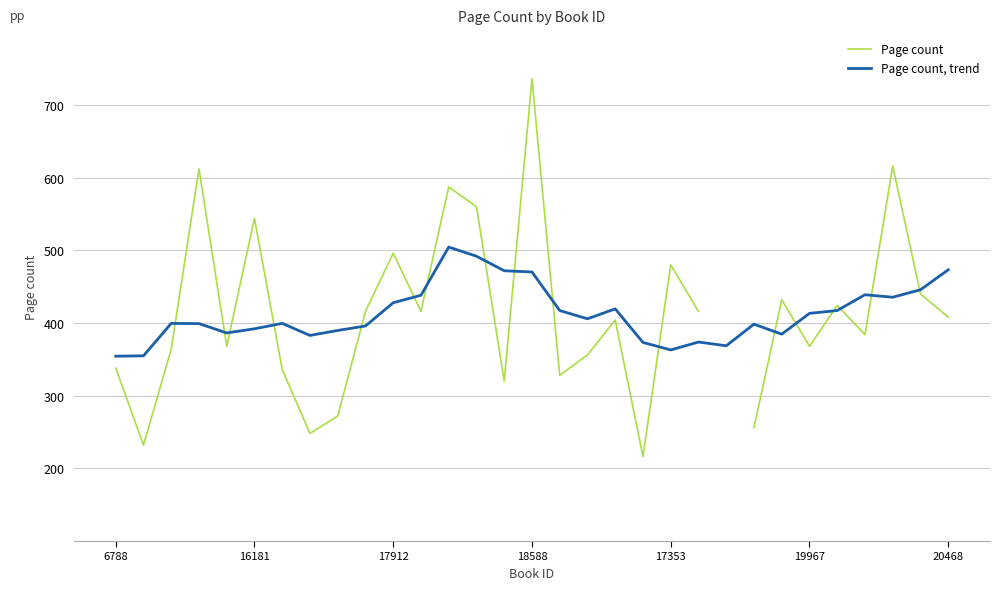

What is the difference between the maximum and minimum values in the Page count series?

520.0